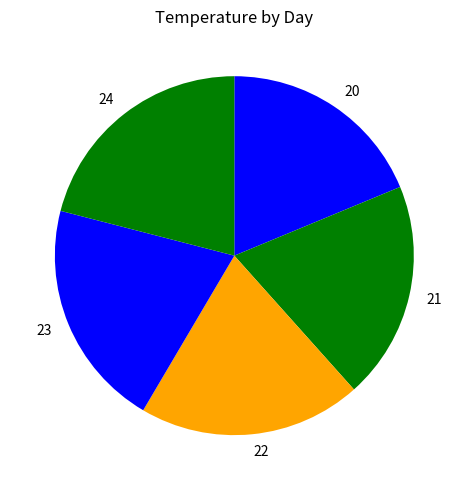

Is it true that 24 is 34% of the pie?

False